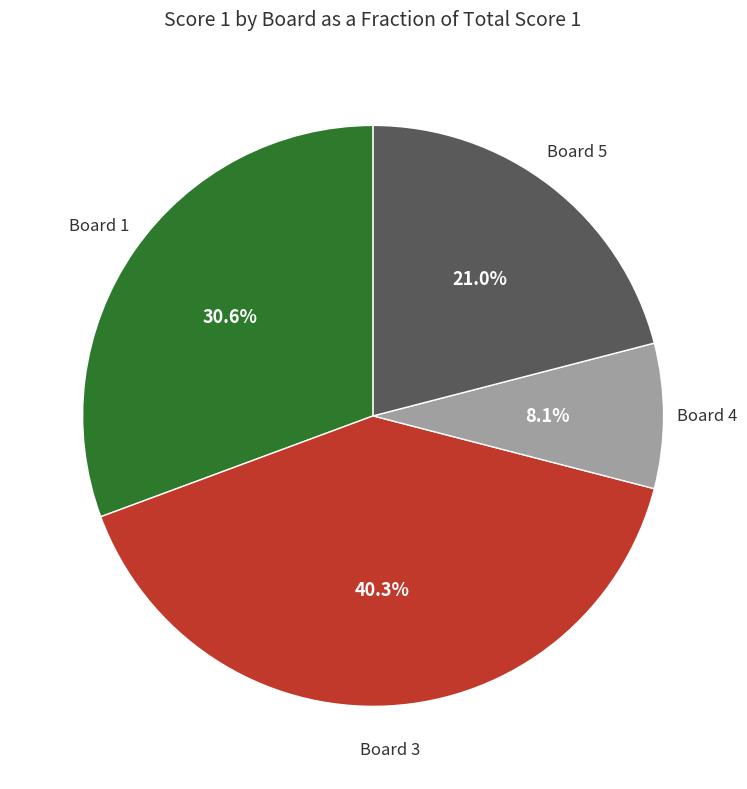

Is there any slice that represents more than half of the pie?

No